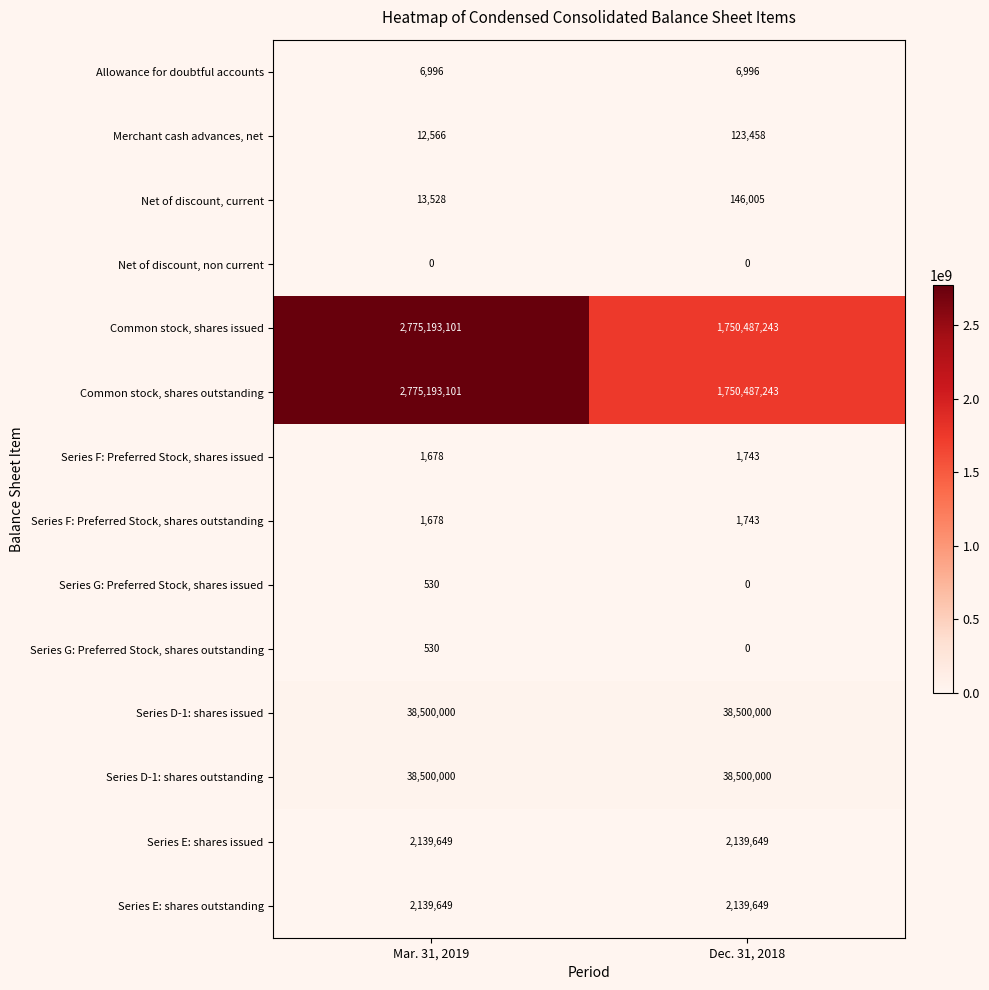

What is the spread (max minus min) of values at Mar. 31, 2019?

2775193101